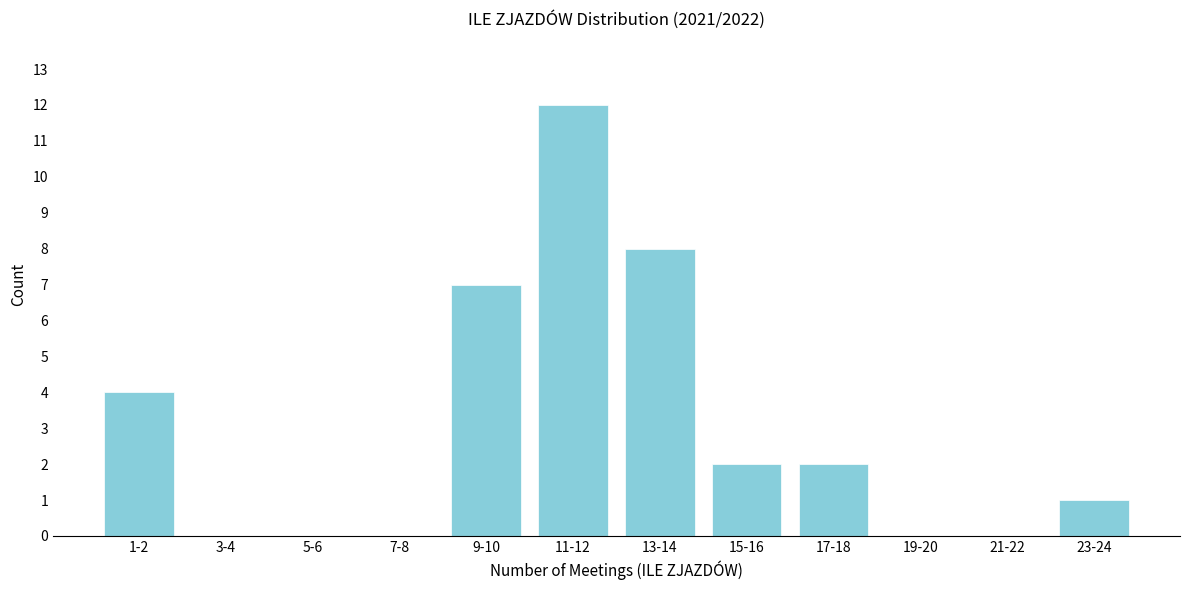

Reading left to right, transcribe all the data shown in this chart.

1-2=4	3-4=0	5-6=0	7-8=0	9-10=7	11-12=12	13-14=8	15-16=2	17-18=2	19-20=0	21-22=0	23-24=1